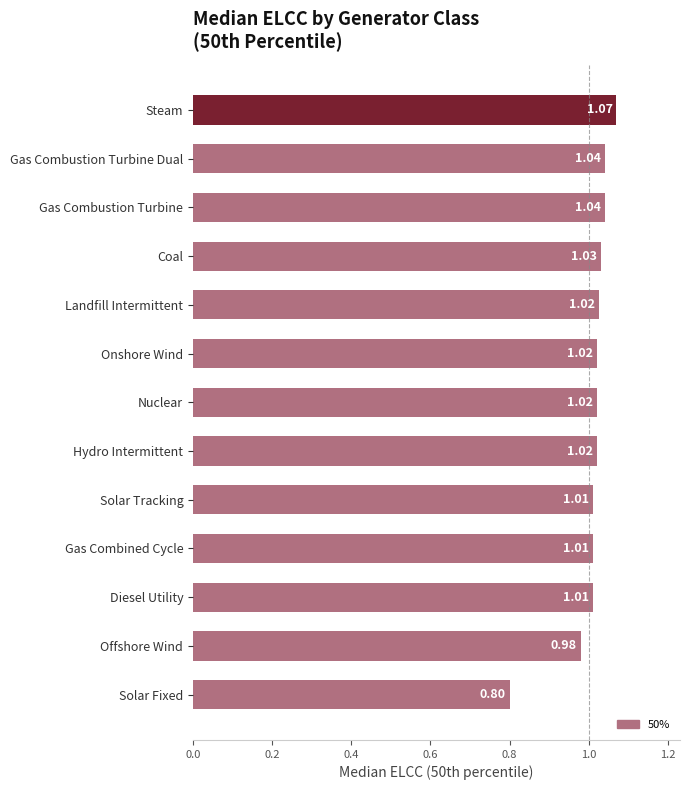

What is the sum of the values at Gas Combined Cycle and Nuclear?

2.0